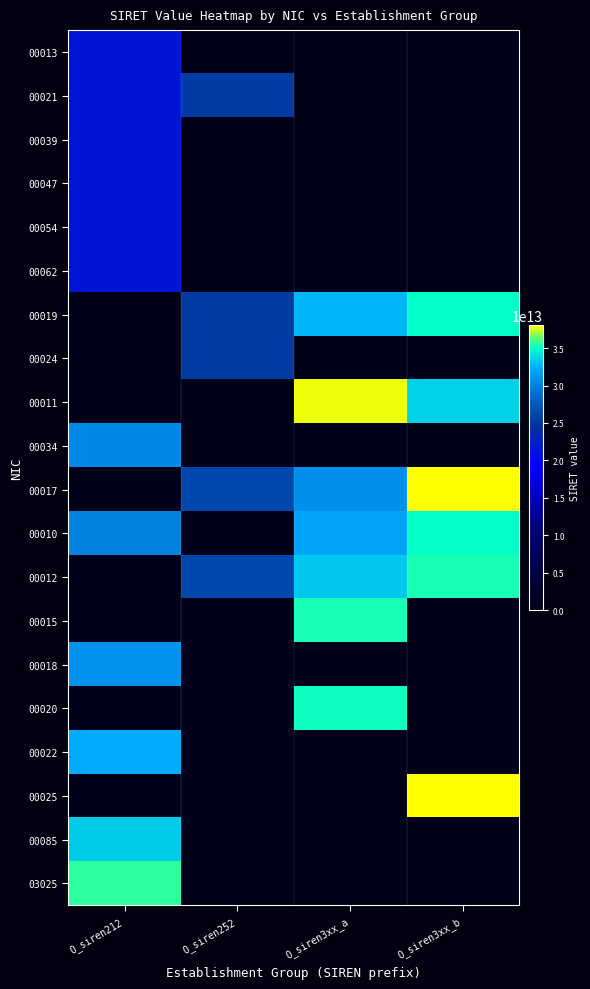

Reading left to right, what are all the values shown in this chart?

00013: O_siren212=21270511500013	O_siren252=0	O_siren3xx_a=0	O_siren3xx_b=0
00021: O_siren212=21270511500021	O_siren252=25270062000021	O_siren3xx_a=0	O_siren3xx_b=0
00039: O_siren212=21270511500039	O_siren252=0	O_siren3xx_a=0	O_siren3xx_b=0
00047: O_siren212=21270511500047	O_siren252=0	O_siren3xx_a=0	O_siren3xx_b=0
00054: O_siren212=21270511500054	O_siren252=0	O_siren3xx_a=0	O_siren3xx_b=0
00062: O_siren212=21270511500062	O_siren252=0	O_siren3xx_a=0	O_siren3xx_b=0
00019: O_siren212=0	O_siren252=25270439000019	O_siren3xx_a=32620391600019	O_siren3xx_b=34939426200019
00024: O_siren212=0	O_siren252=25270188300024	O_siren3xx_a=0	O_siren3xx_b=0
00011: O_siren212=0	O_siren252=0	O_siren3xx_a=37838706200011	O_siren3xx_b=33506655100011
00034: O_siren212=30507149000034	O_siren252=0	O_siren3xx_a=0	O_siren3xx_b=0
00017: O_siren212=0	O_siren252=26270648400017	O_siren3xx_a=30770001300039	O_siren3xx_b=38051570000017
00010: O_siren212=30119852900010	O_siren252=0	O_siren3xx_a=31994252000010	O_siren3xx_b=35041497500010
00012: O_siren212=0	O_siren252=26270265700012	O_siren3xx_a=33231198400014	O_siren3xx_b=35344737800012
00015: O_siren212=0	O_siren252=0	O_siren3xx_a=35306170800015	O_siren3xx_b=0
00018: O_siren212=31042325600018	O_siren252=0	O_siren3xx_a=0	O_siren3xx_b=0
00020: O_siren212=0	O_siren252=0	O_siren3xx_a=35170276600020	O_siren3xx_b=0
00022: O_siren212=32264278600022	O_siren252=0	O_siren3xx_a=0	O_siren3xx_b=0
00025: O_siren212=0	O_siren252=0	O_siren3xx_a=0	O_siren3xx_b=38051570000025
00085: O_siren212=33340709600085	O_siren252=0	O_siren3xx_a=0	O_siren3xx_b=0
03025: O_siren212=35600023203025	O_siren252=0	O_siren3xx_a=0	O_siren3xx_b=0